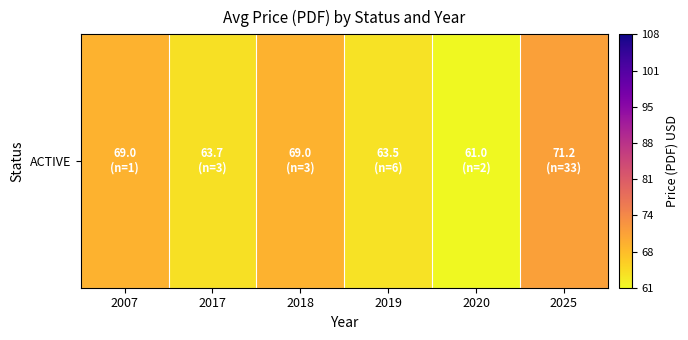

What is the greatest value displayed?

71.2